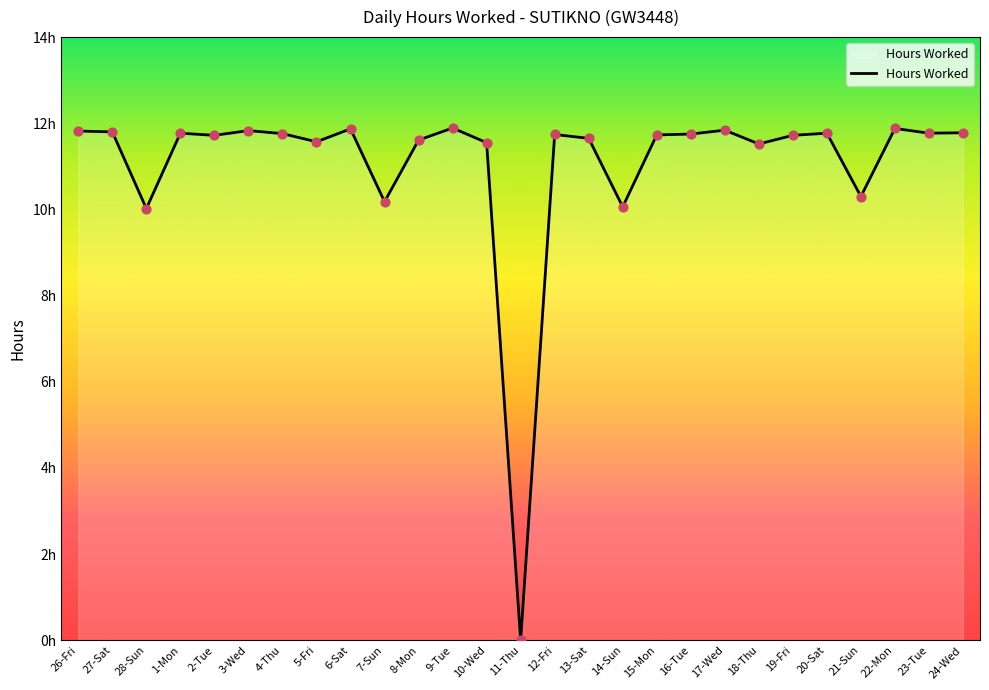

Which has a higher value, 22-Mon or 12-Fri?

22-Mon